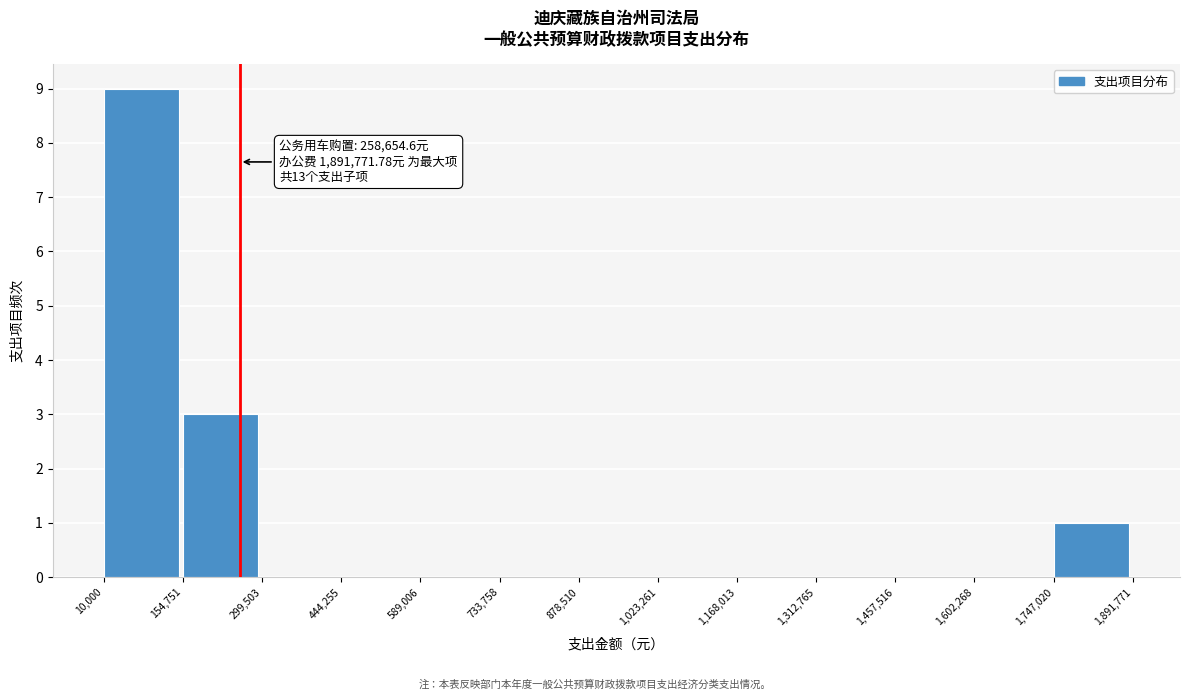

Which range on the x-axis has the tallest bar?

10,000 to 154,751